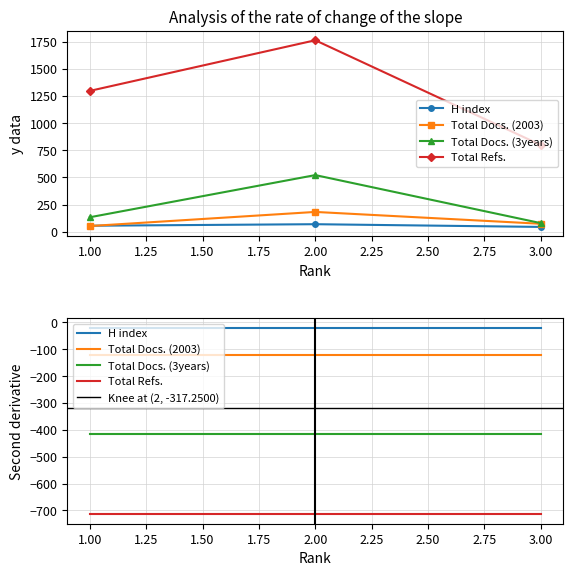

Is the value of Total Refs. at 3 greater than the value of Total Docs. (2003) at 1?

Yes